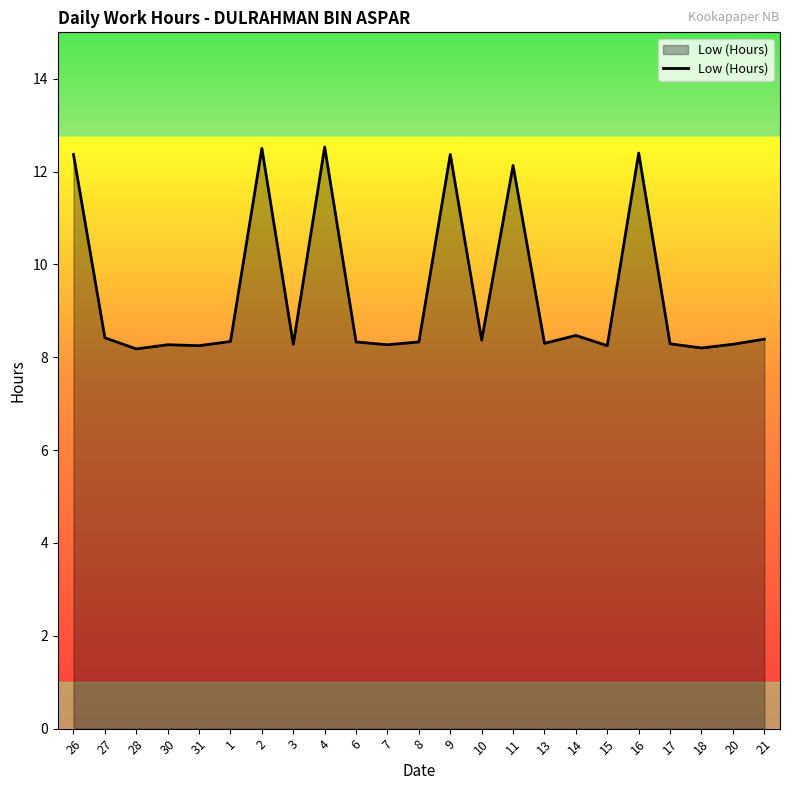

What position from the left is 8?

12